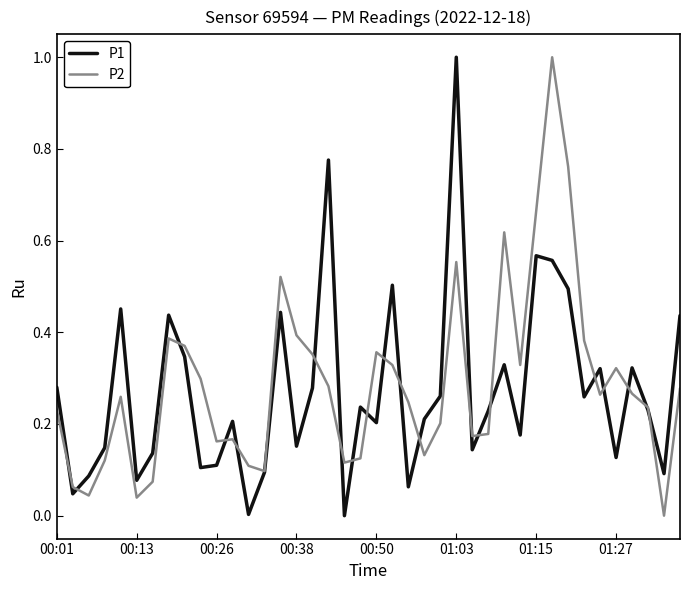

List the series in order of their overall mean, lowest first.

P1, P2